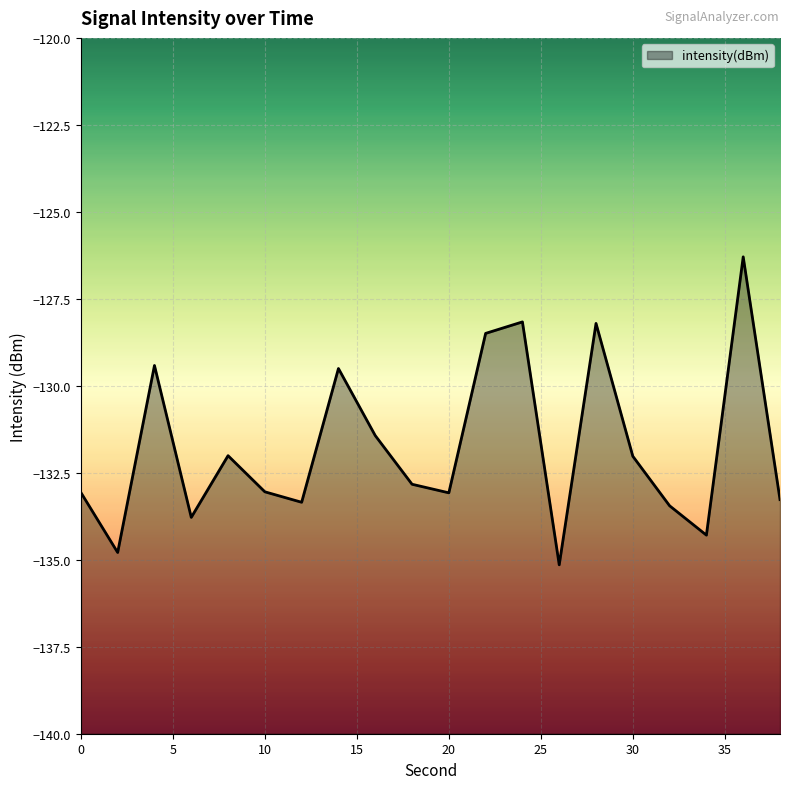

Reading left to right, extract all data points from this chart.

-133.1	-134.8	-129.4	-133.8	-132.0	-133.0	-133.3	-129.5	-131.4	-132.8	-133.1	-128.5	-128.2	-135.1	-128.2	-132.0	-133.4	-134.3	-126.3	-133.3